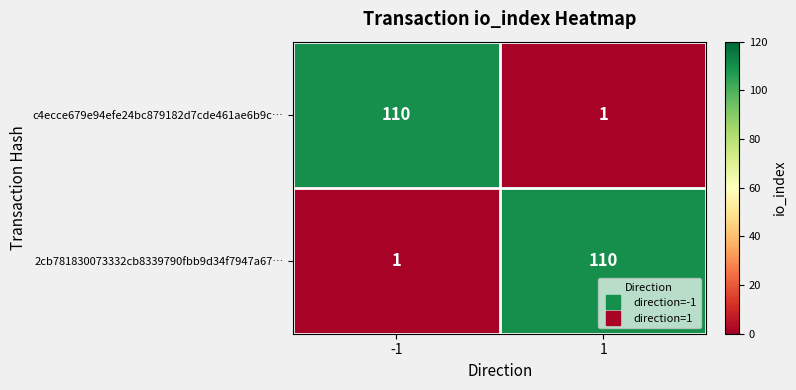

The 2cb781830073332cb8339790fbb9d34f7947a67… series shows 110 at 1. True or false?

True